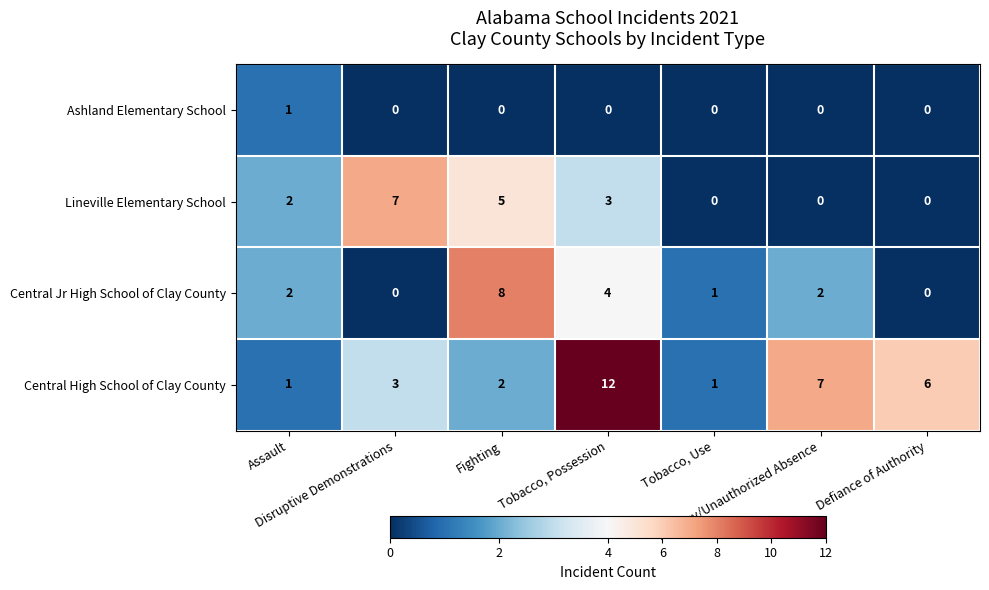

What is the difference between the maximum and minimum values in the Central Jr High School of Clay County series?

8